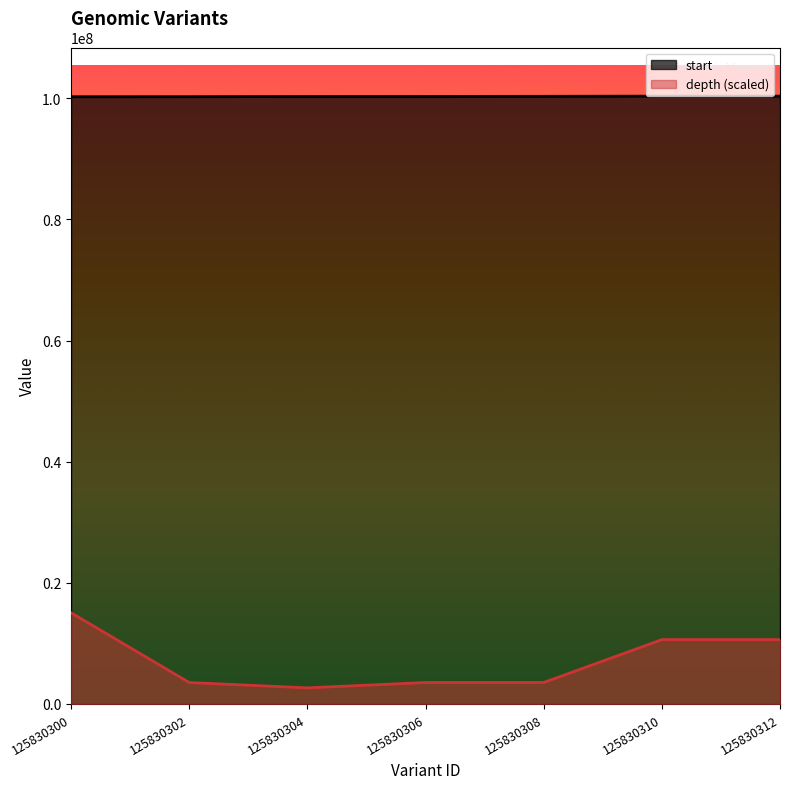

What are all the series names shown in the legend?

start, depth (scaled)